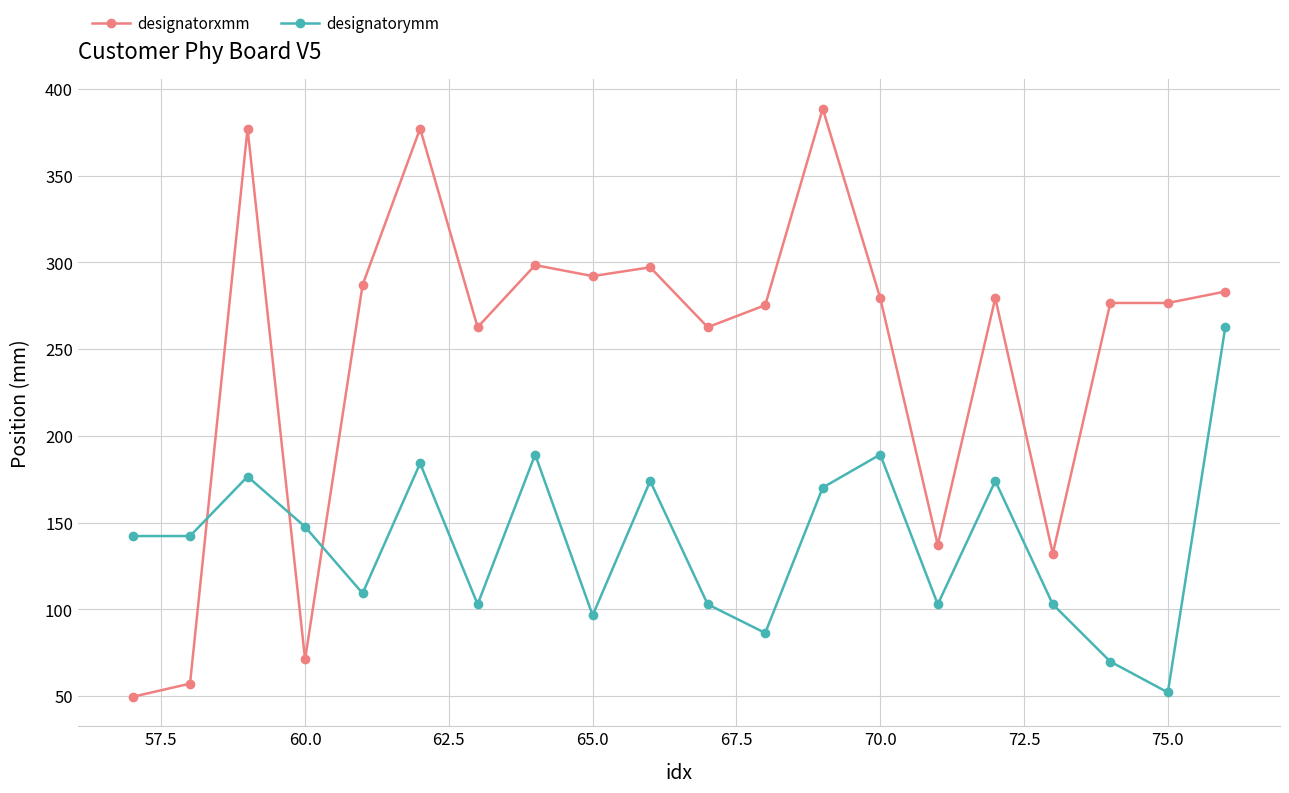

Which series has the largest total across all categories?

designatorxmm